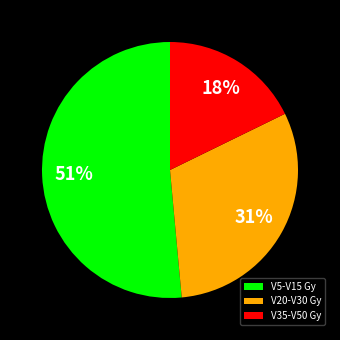

Is the sum of V35-V50 Gy and V20-V30 Gy greater than half?

No